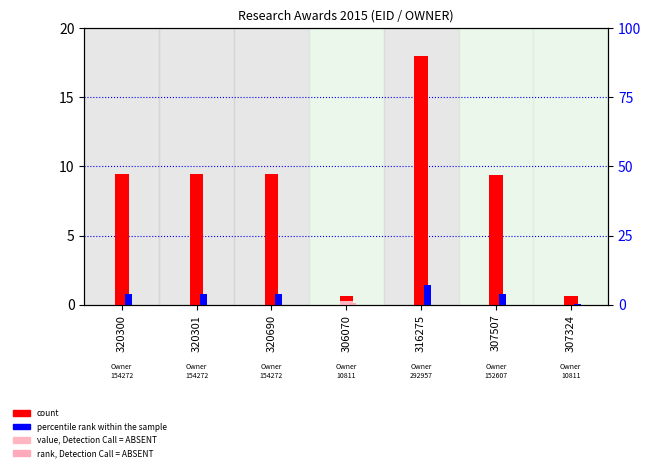

What is the difference between the second highest and second lowest values in the count series?

8.8